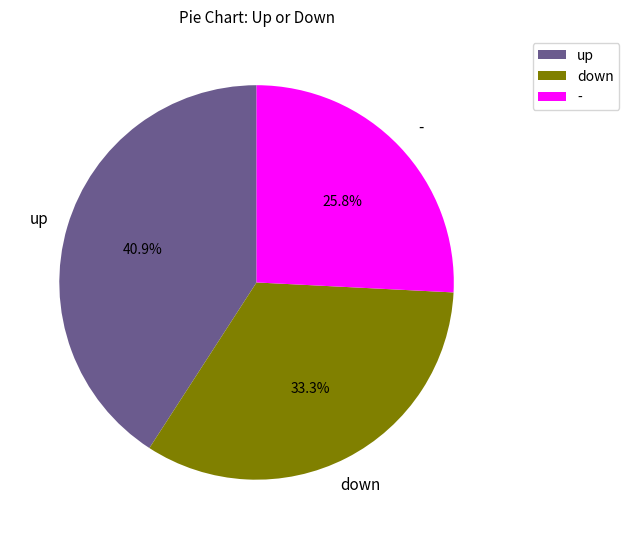

The - slice represents 34% of the pie. True or false?

False